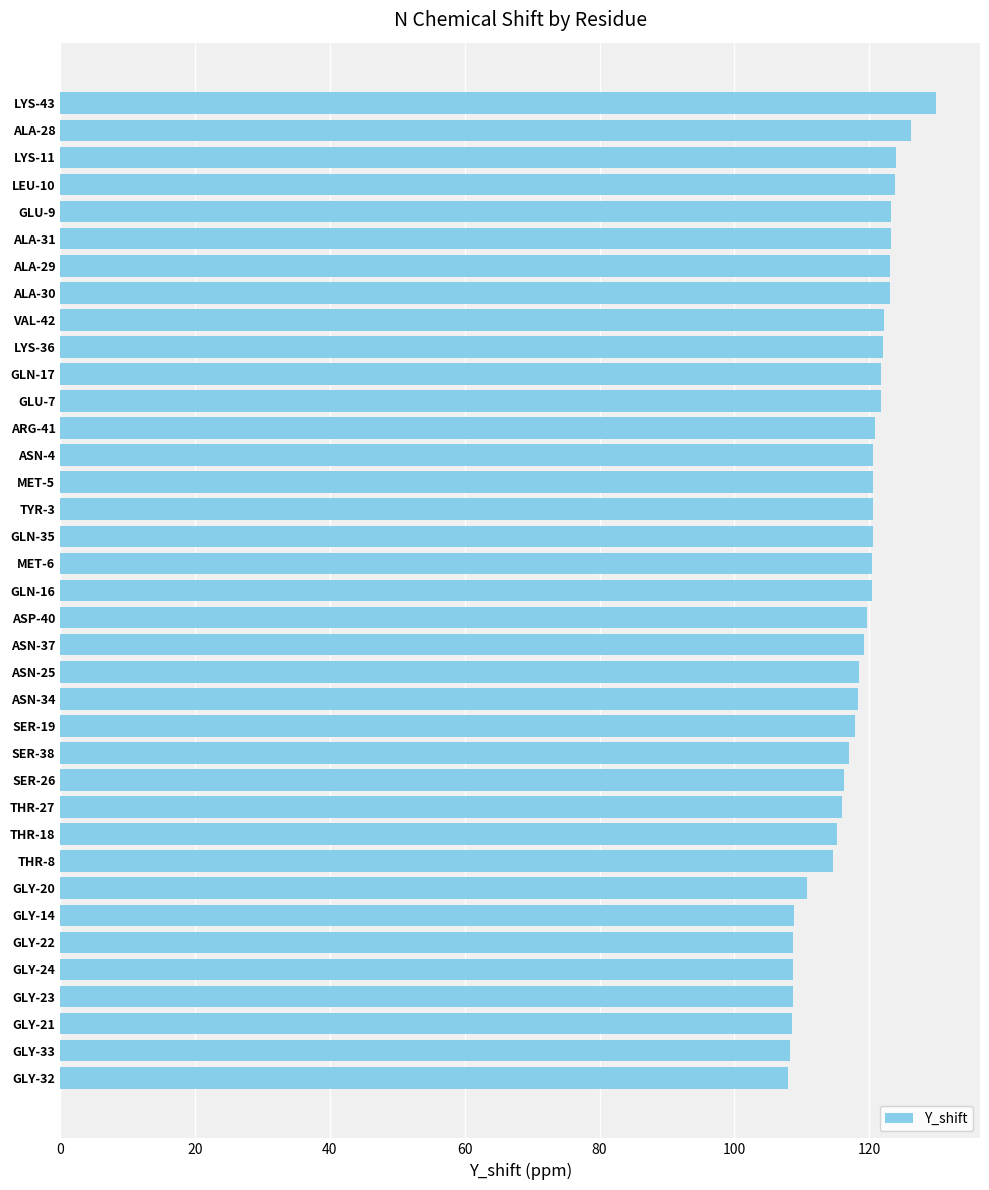

How many data points does each series have?

37